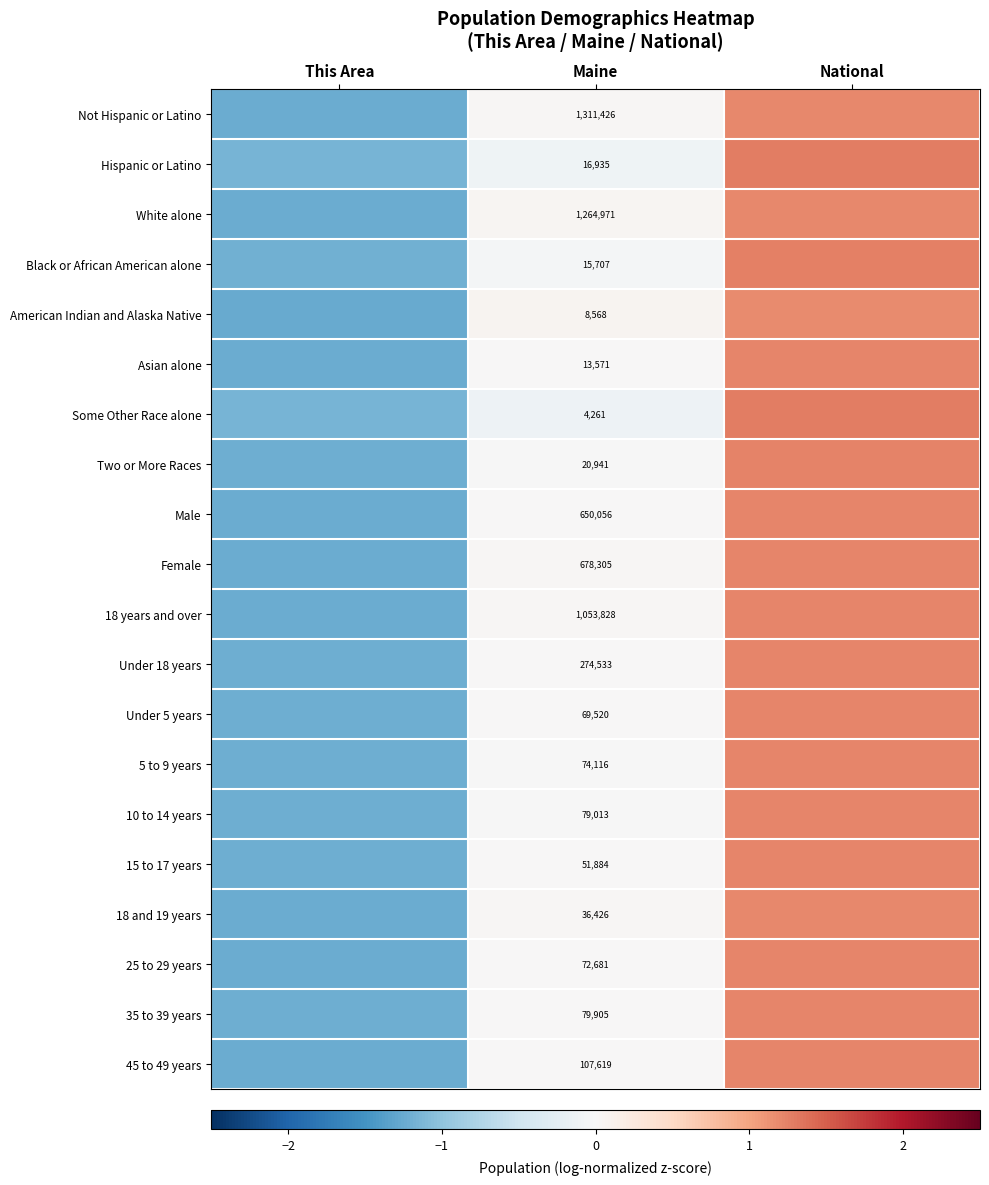

At how many categories does at least one series exceed 0?

2